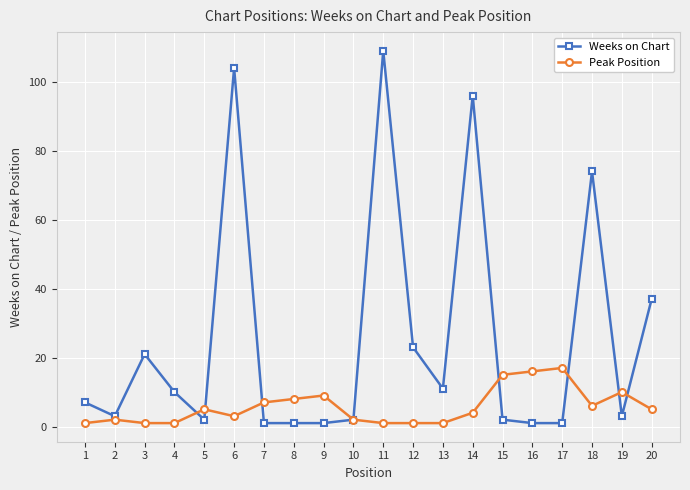

At which label does Peak Position reach its peak?

17